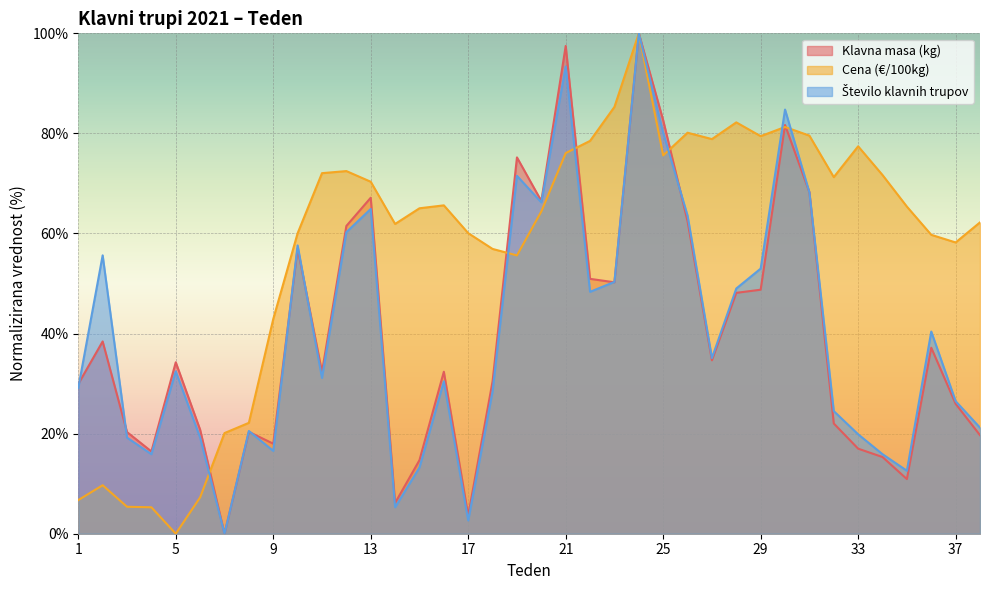

Rank the categories by Klavna masa (kg) value from highest to lowest.

24, 21, 25, 30, 19, 31, 13, 20, 26, 12, 10, 22, 23, 29, 28, 2, 36, 27, 5, 16, 11, 18, 1, 37, 32, 6, 8, 3, 38, 9, 33, 4, 34, 15, 35, 14, 17, 7